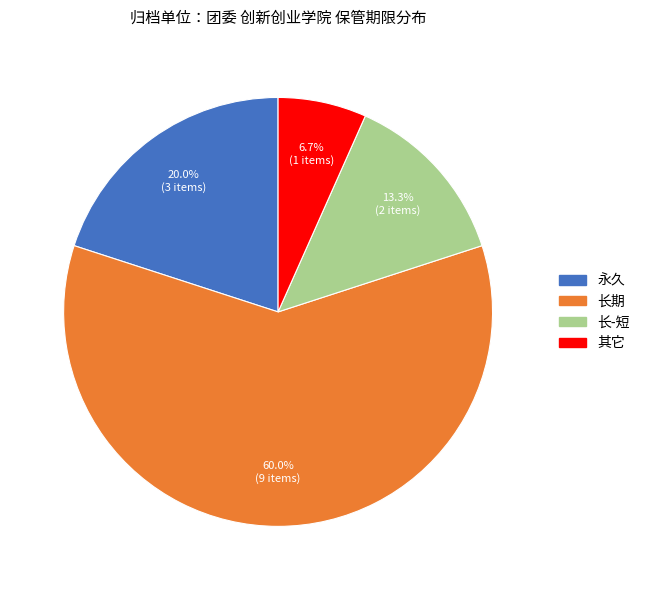

Which slice is the largest?

长期